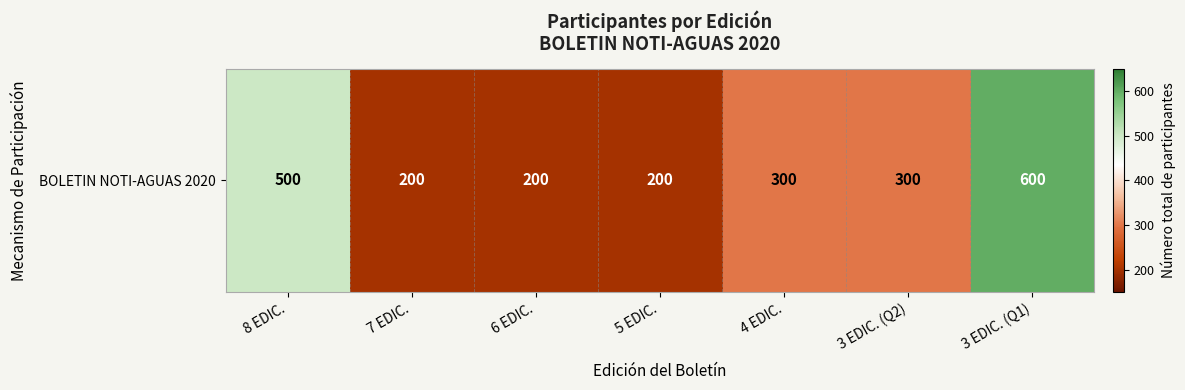

Rank the categories by value from lowest to highest.

7 EDIC., 6 EDIC., 5 EDIC., 4 EDIC., 3 EDIC. (Q2), 8 EDIC., 3 EDIC. (Q1)